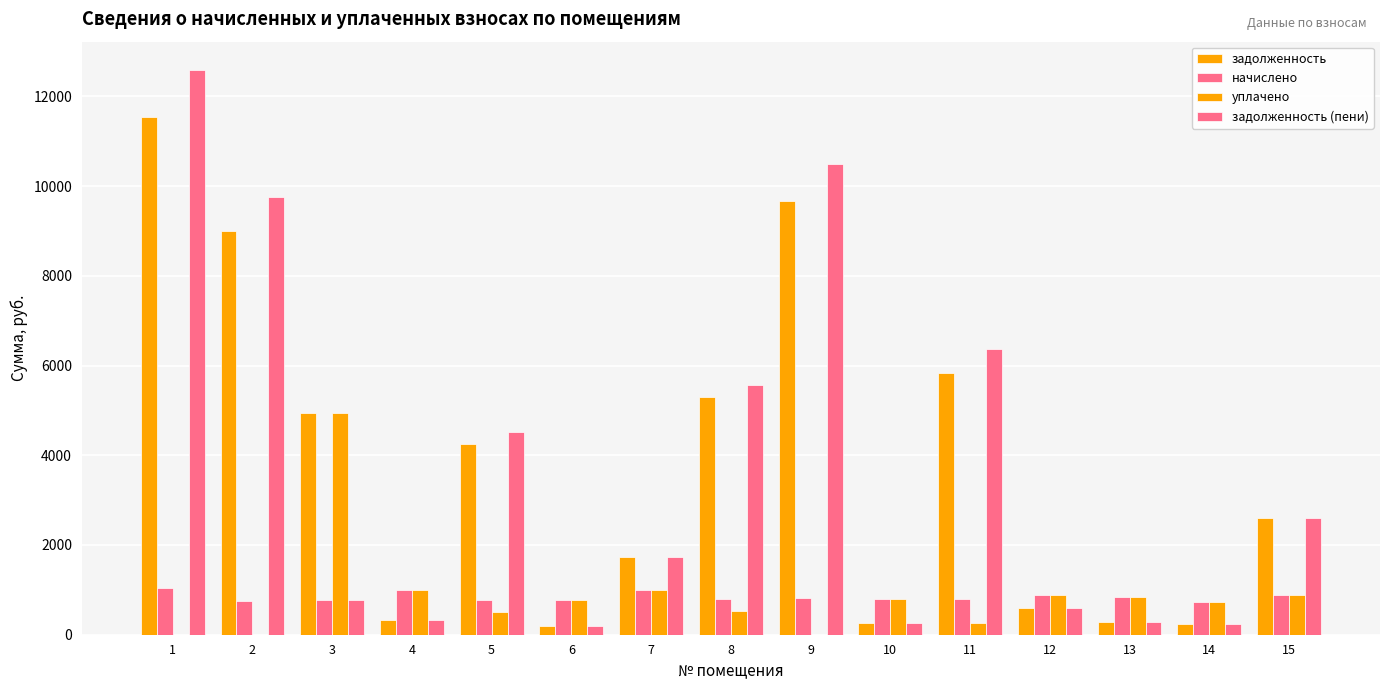

Which category has the lowest value in the задолженность (пени) series?

6